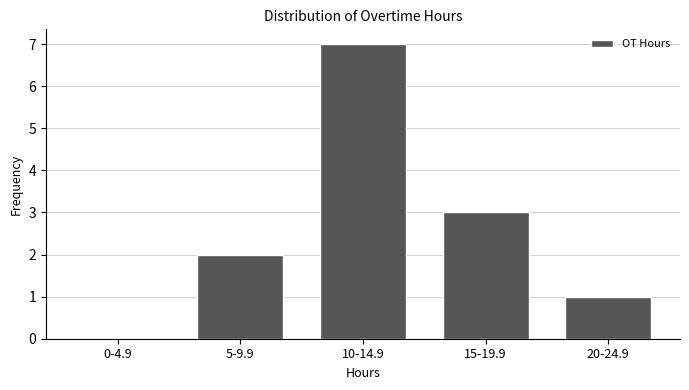

Reading right to left, transcribe all the data shown in this chart.

20-24.9=1	15-19.9=3	10-14.9=7	5-9.9=2	0-4.9=0